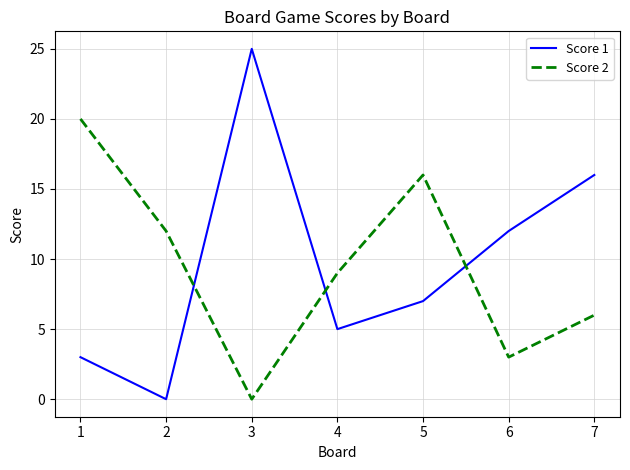

True or false: Score 2 has a value of 7 at 2.

False